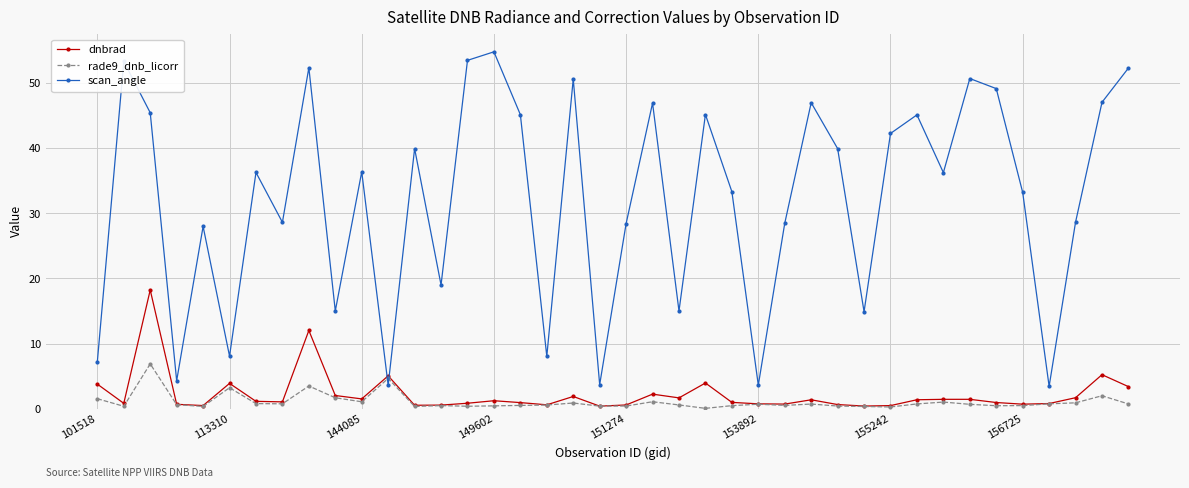

In dnbrad, how many points are lower than both neighbors (excluding endpoints)?

11